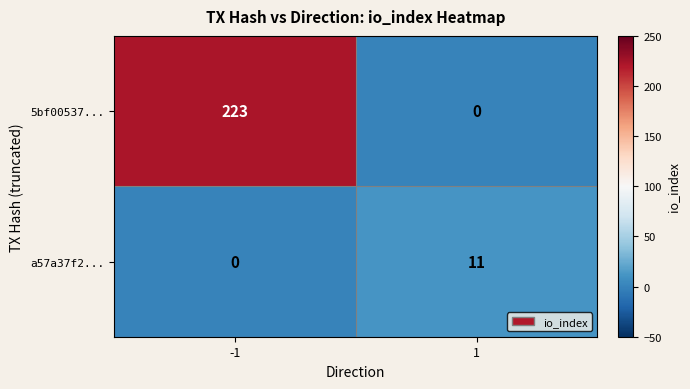

Reading left to right, list all the values displayed in this chart.

5bf00537...: 223	0
a57a37f2...: 0	11